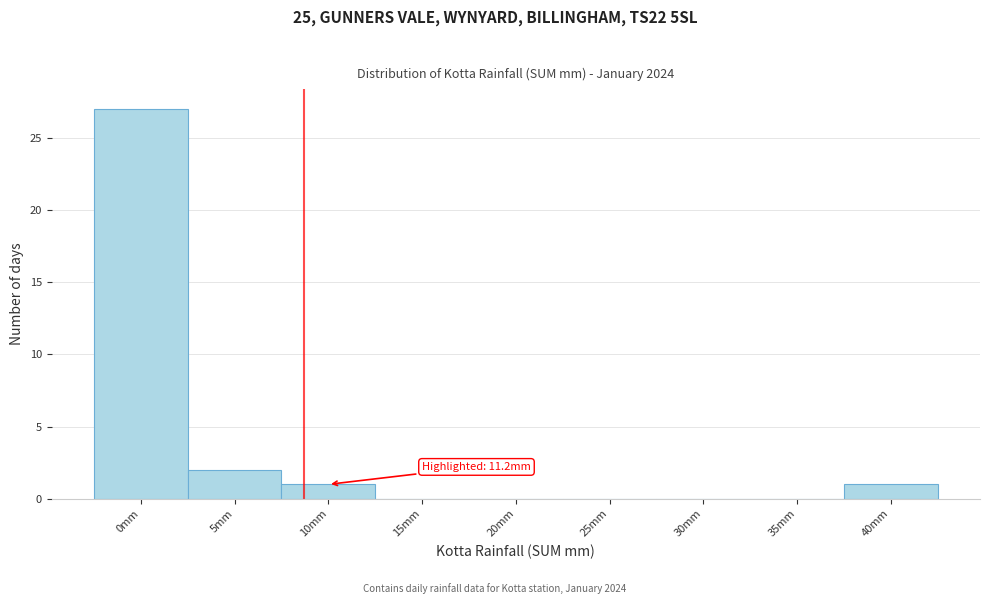

Reading left to right, what are all the values shown in this chart?

0mm=27	5mm=2	10mm=1	15mm=0	20mm=0	25mm=0	30mm=0	35mm=0	40mm=1